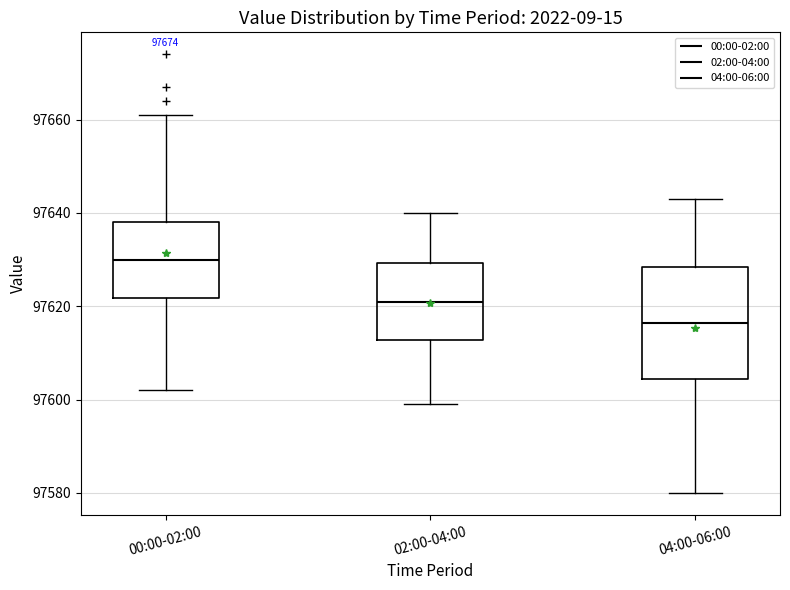

Reading left to right, transcribe this box plot: for each box, give where its median line is, the range the box spans, and where its two whiskers end, as read against the y-axis. The values are not printed on the chart, so give them approximately, as read against the axis.

00:00-02:00: median 97630, box 97622 to 97638, whiskers 97602 to 97662
02:00-04:00: median 97622, box 97612 to 97630, whiskers 97600 to 97640
04:00-06:00: median 97616, box 97604 to 97628, whiskers 97580 to 97644